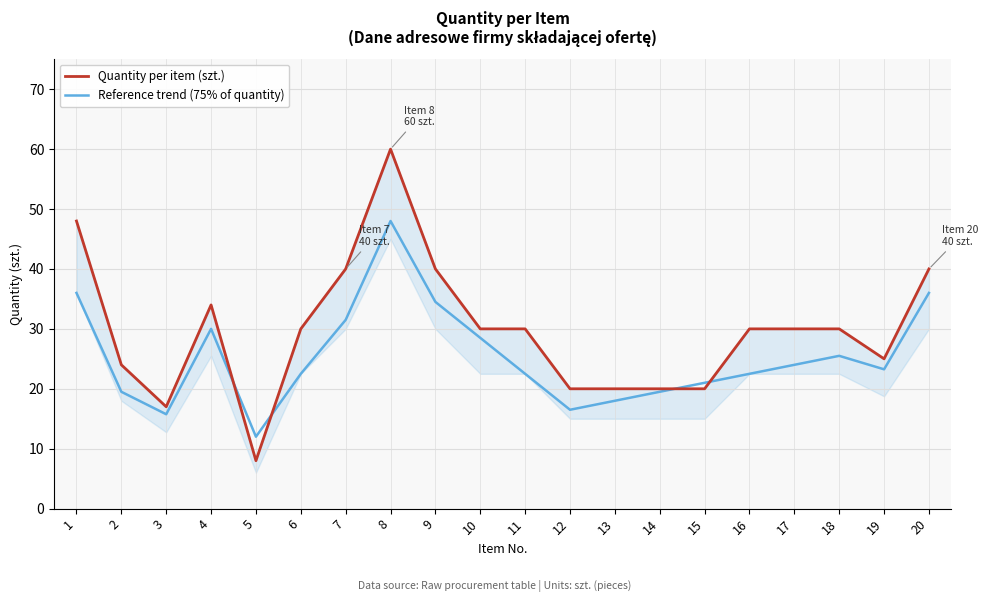

Rank the series by their average value, from highest to lowest.

Quantity per item (szt.), Reference trend (75% of quantity)